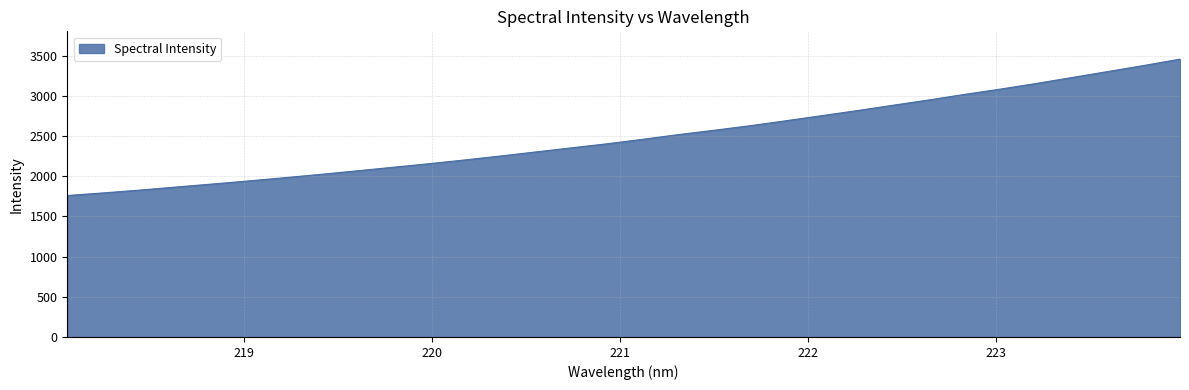

What is the difference between the maximum and minimum values?

1696.5